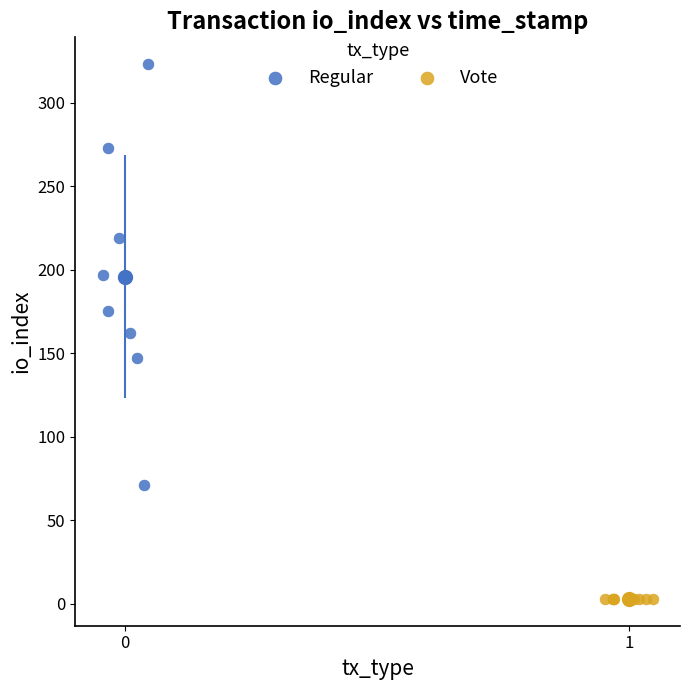

What are all the series names shown in the legend?

Regular, Vote